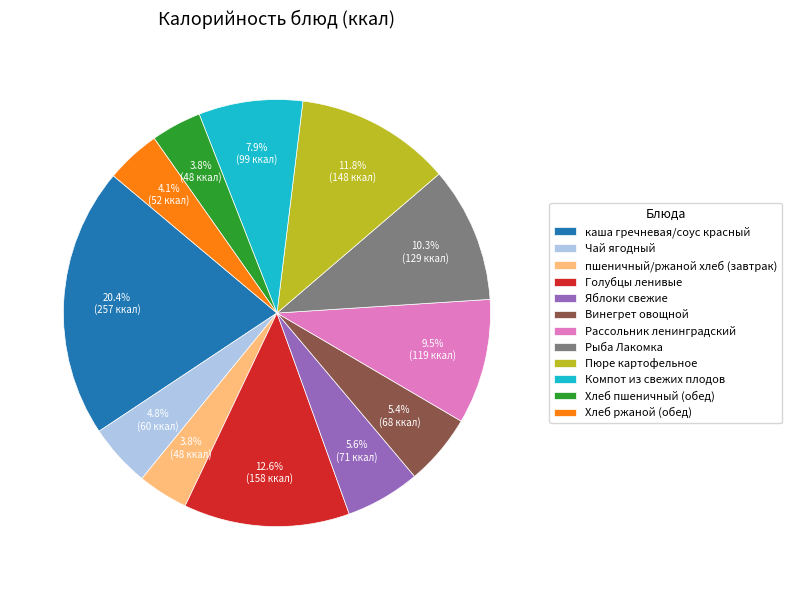

What is the ratio of the value at Хлеб пшеничный (обед) to the value at каша гречневая/соус красный?

0.2